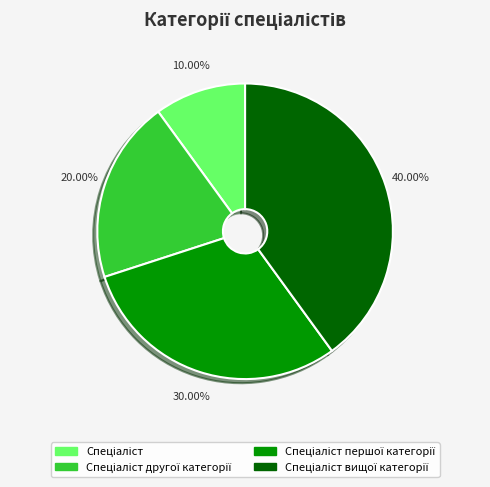

To the nearest percent, what is the average slice percentage?

25%